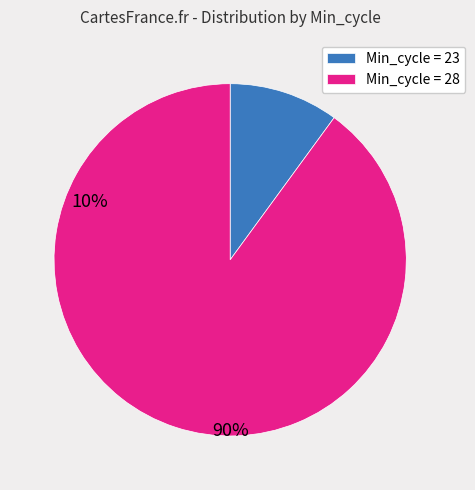

What is the majority slice?

Min_cycle = 28